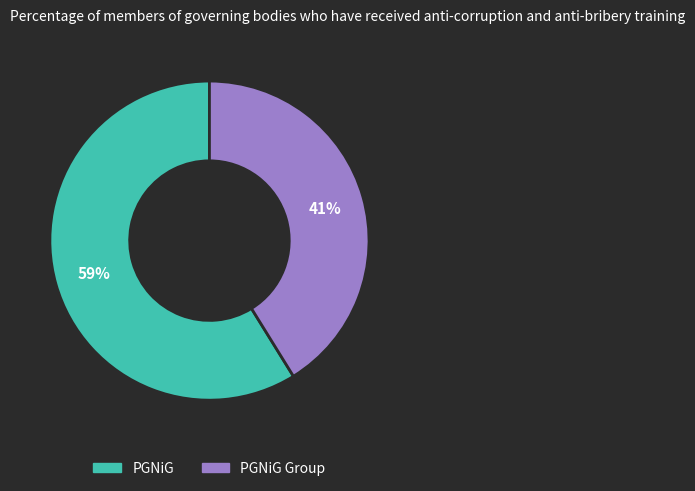

Is there a majority slice in this chart?

Yes